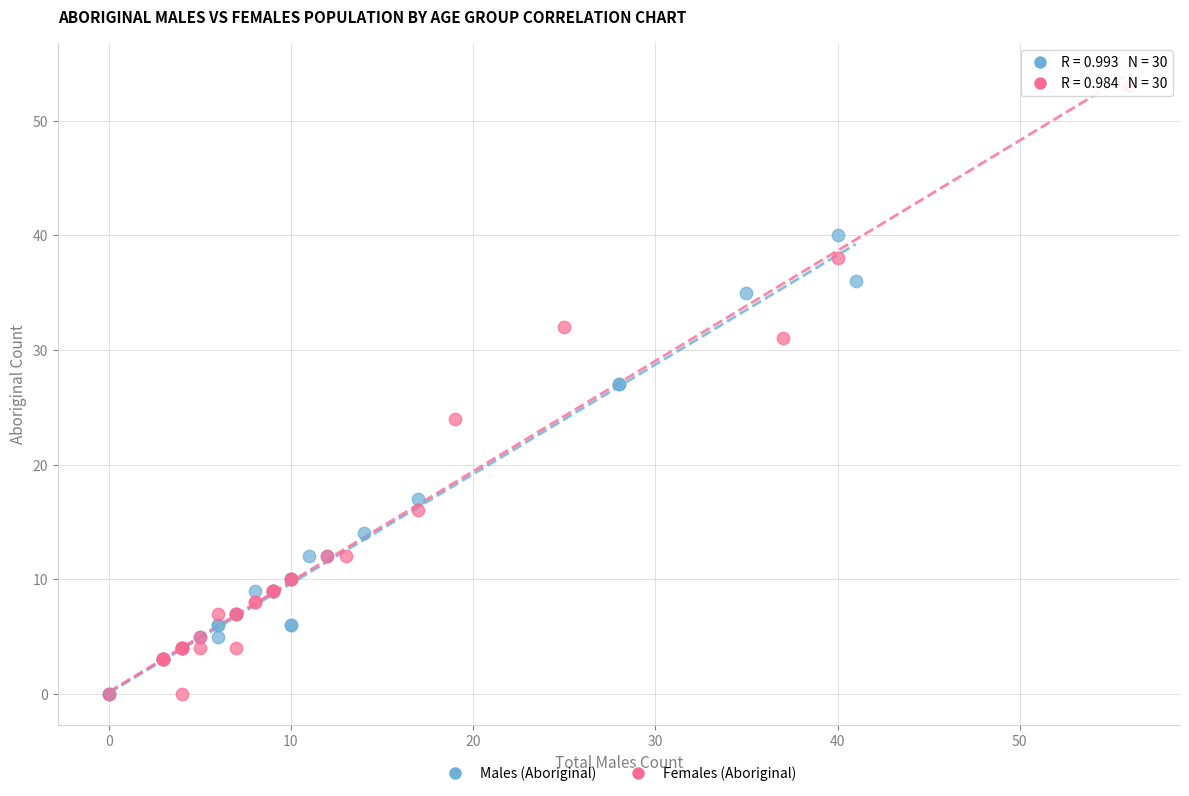

Which series contains the highest Y value?

Females (Aboriginal)